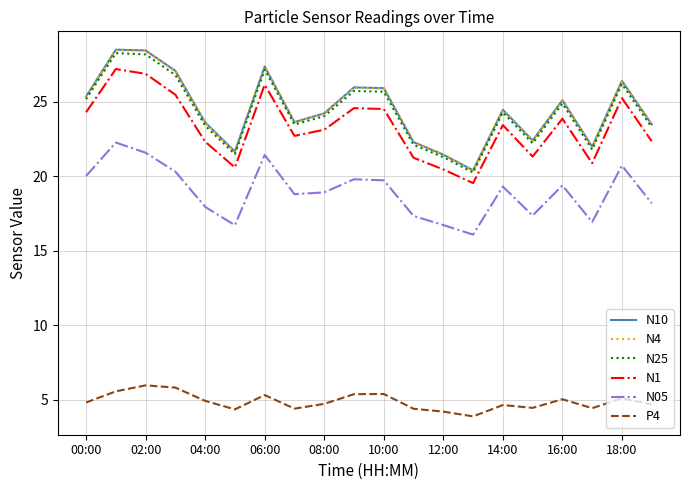

What is the highest value of the P4 series?

6.0